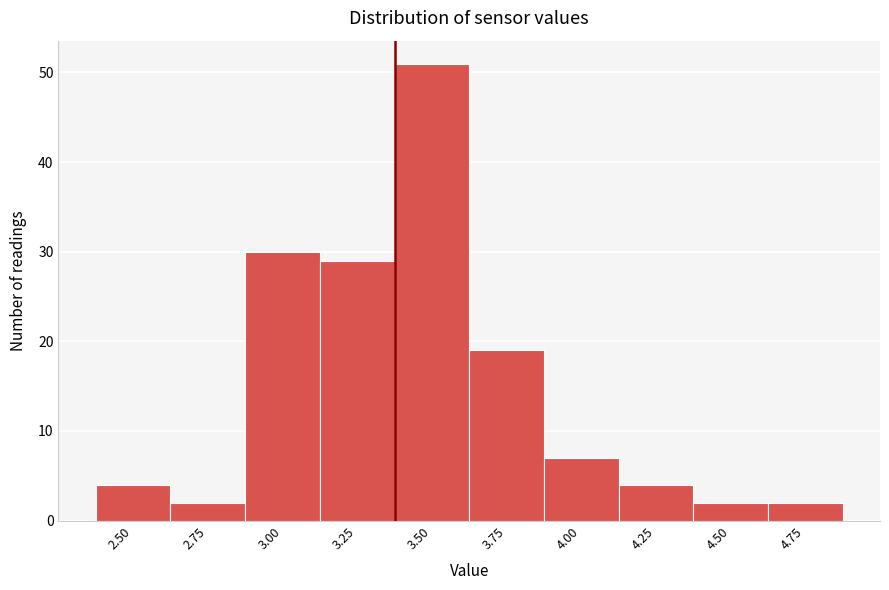

Reading left to right, extract all data points from this chart.

2.50=4	2.75=2	3.00=30	3.25=29	3.50=51	3.75=19	4.00=7	4.25=4	4.50=2	4.75=2